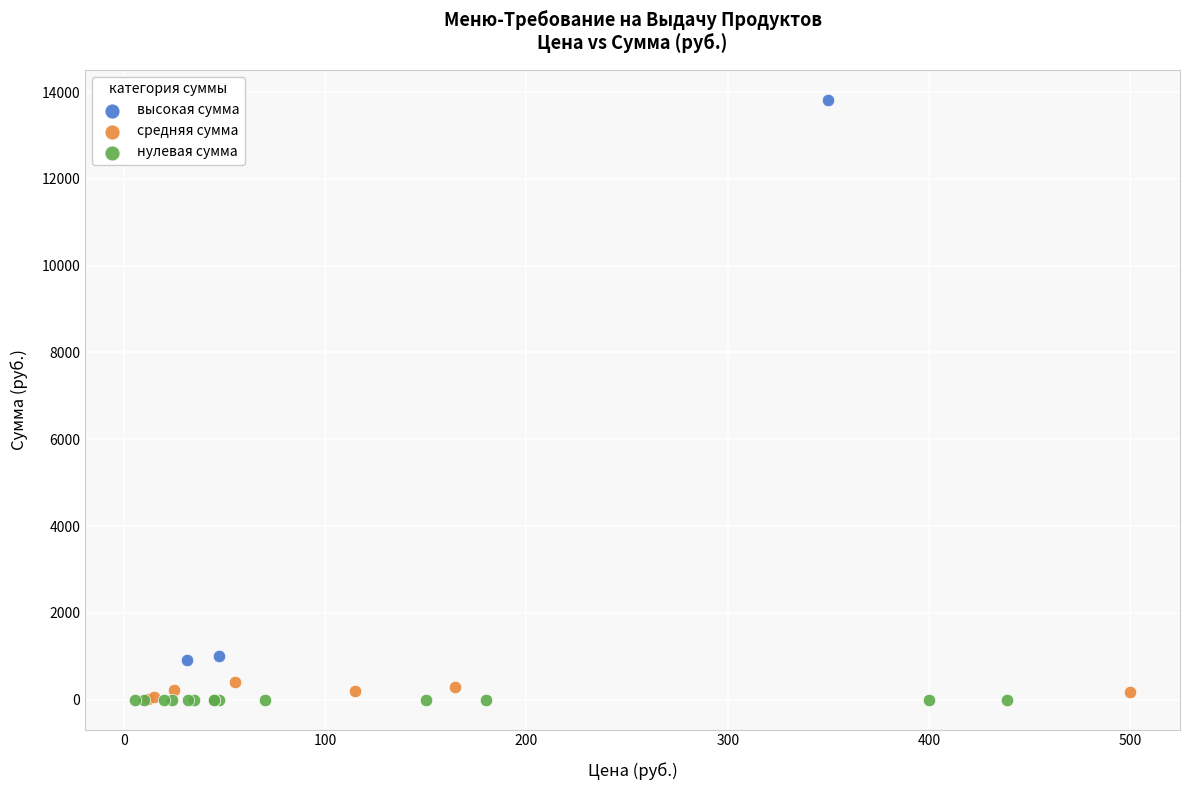

Which series reaches the maximum Y coordinate?

высокая сумма